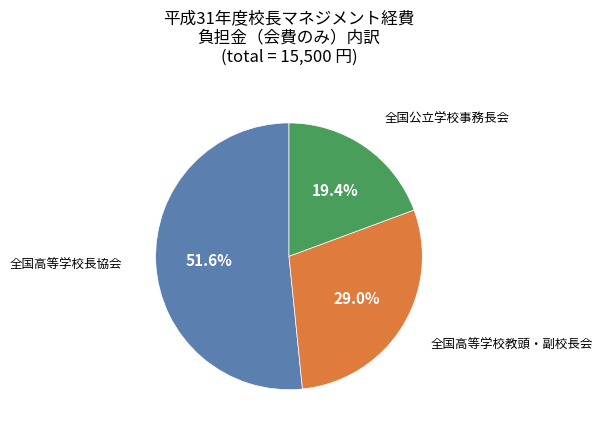

Count the number of slices in the pie.

3